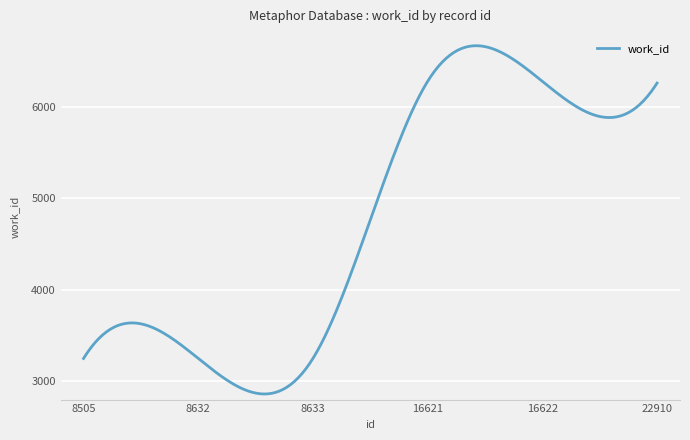

What is the difference between the maximum and minimum values?

3809.4